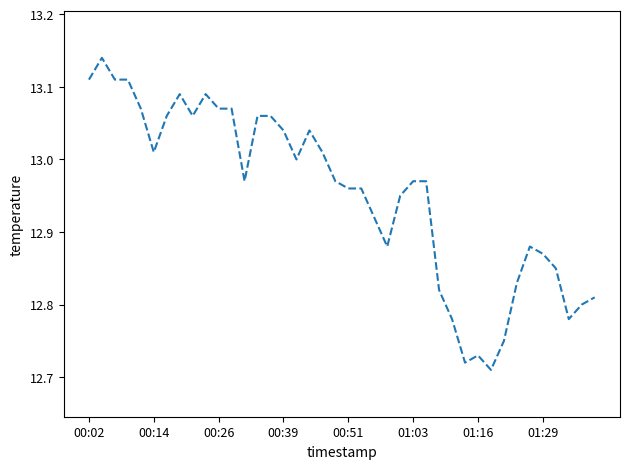

What is the difference between the maximum and minimum values?

0.4